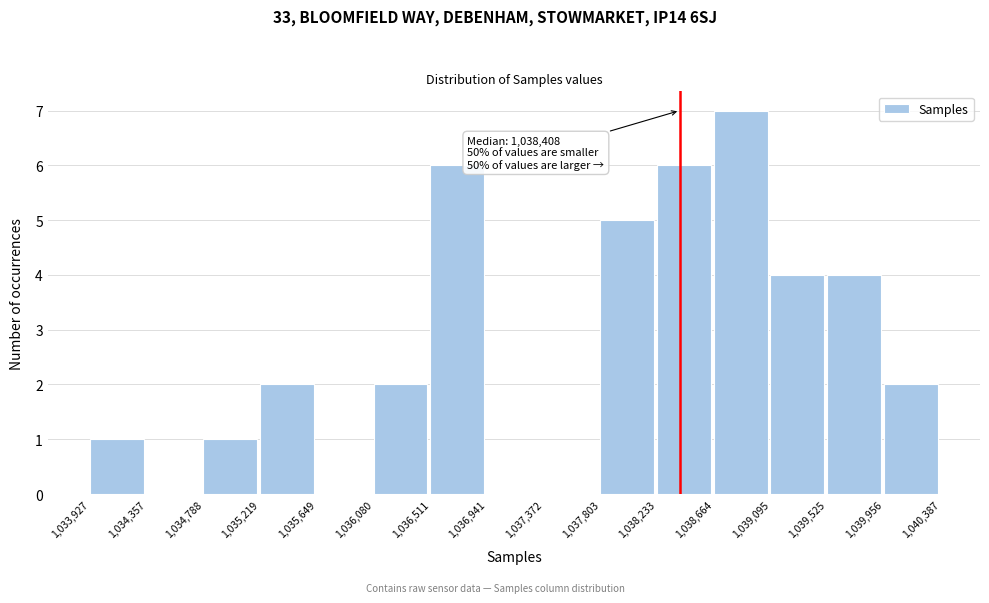

Over which range of the x-axis is the bar tallest?

1,038,664 to 1,039,095